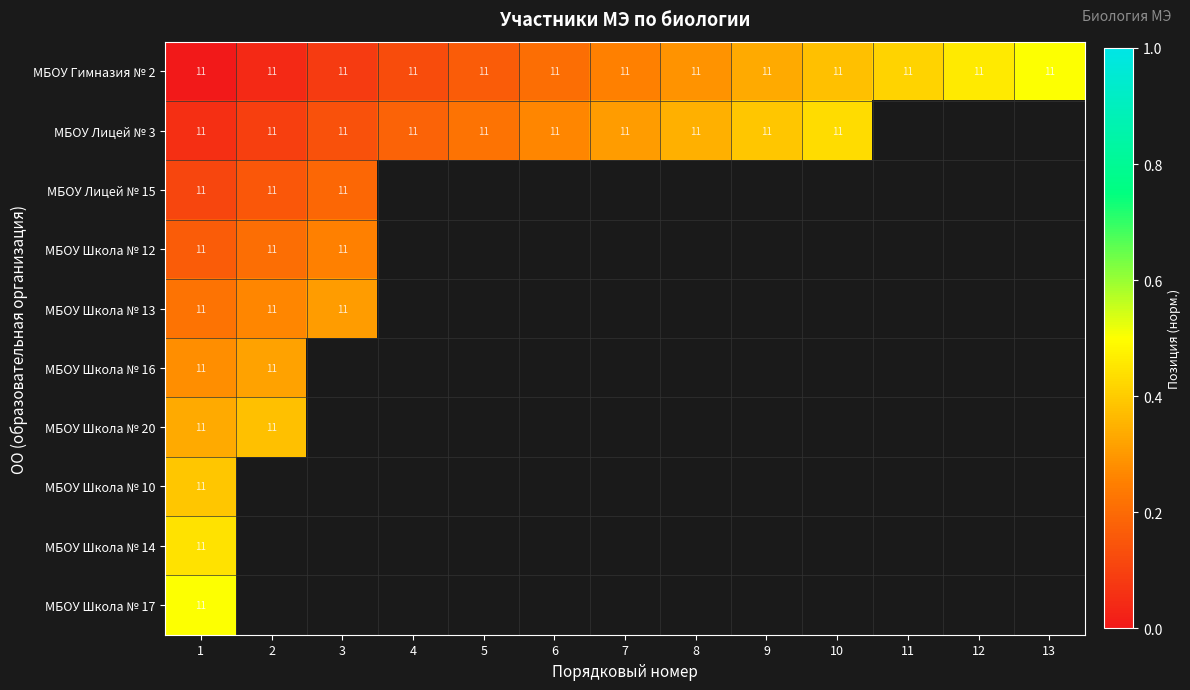

Is it true that МБОУ Гимназия № 2 equals 3 at 9?

False